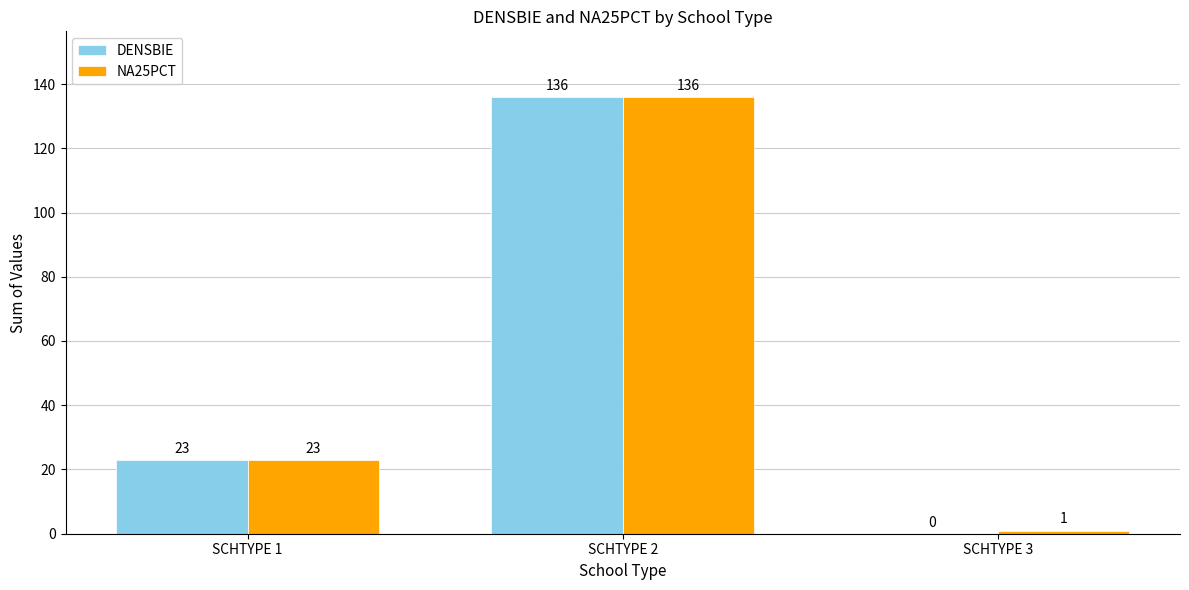

At which category is the sum across all series the highest?

SCHTYPE 2